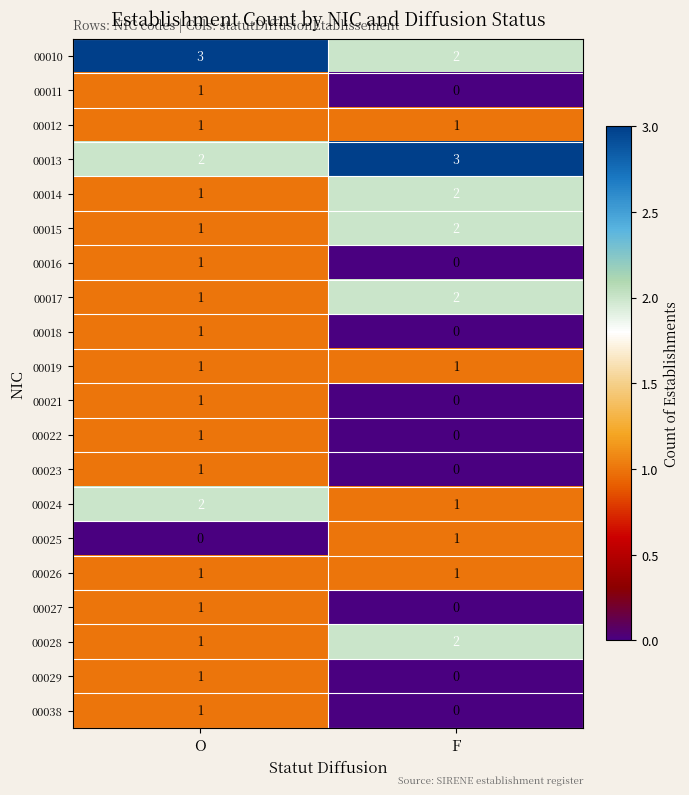

How many data points does each series have?

2